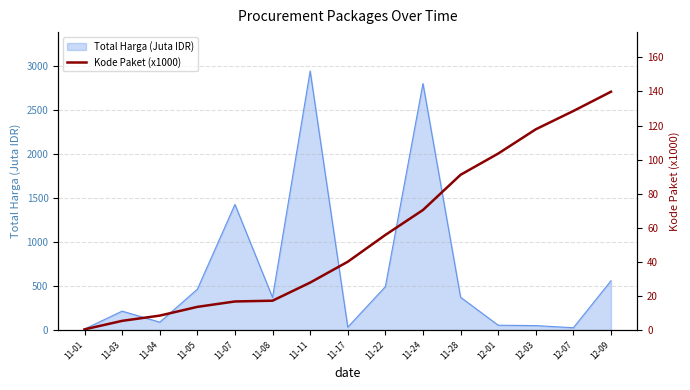

Which category has the highest value in the Total Harga (Juta IDR) series?

11-11